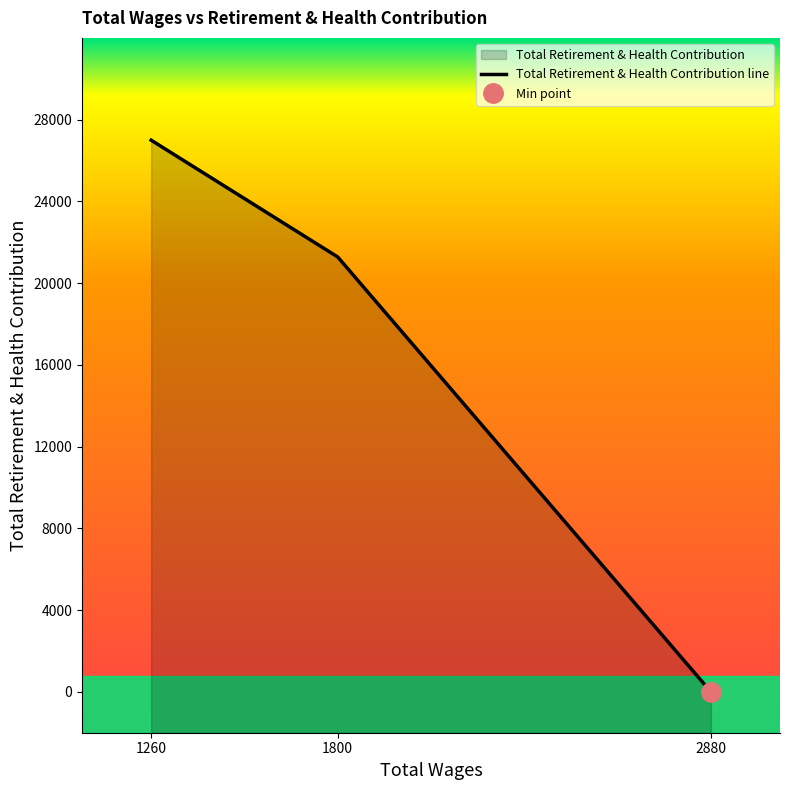

What is the change in value from 1800.0 to 1260.0?

+5716